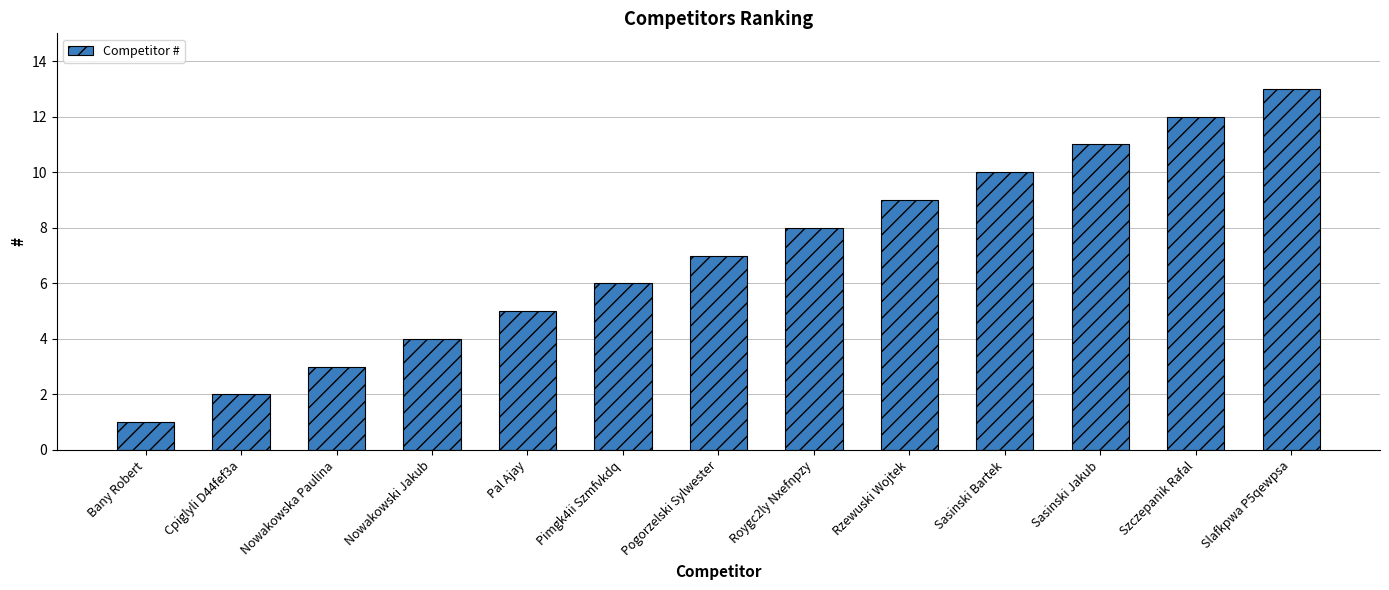

What is the difference between the values at Cpiglyli D44fef3a and Bany Robert?

1